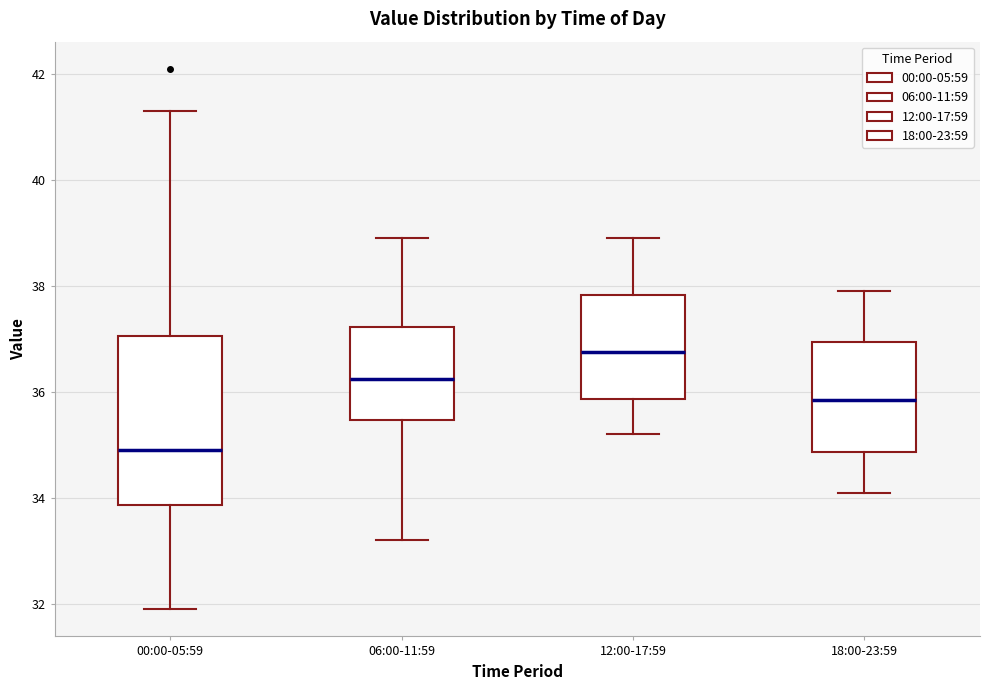

Reading left to right, read every box against the y-axis: the position of its median line, the range the box covers, and the ends of its whiskers. The values are not printed on the chart, so give them approximately, as read against the axis.

00:00-05:59: median 35.0, box 33.8 to 37.0, whiskers 32.0 to 41.4
06:00-11:59: median 36.2, box 35.4 to 37.2, whiskers 33.2 to 39.0
12:00-17:59: median 36.8, box 35.8 to 37.8, whiskers 35.2 to 39.0
18:00-23:59: median 35.8, box 34.8 to 37.0, whiskers 34.2 to 38.0